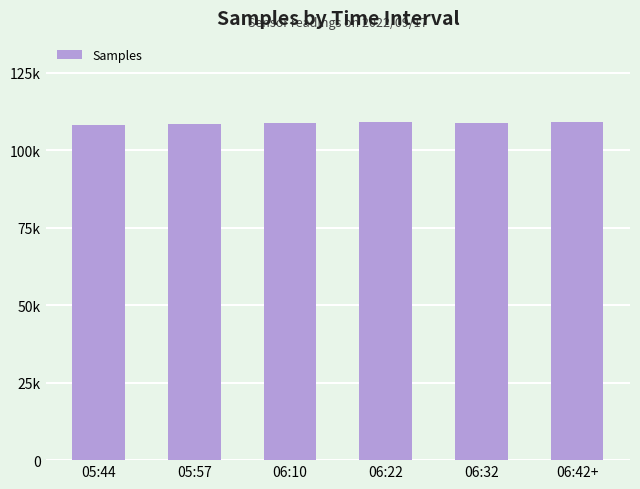

What is the label of the 3rd bar from the left?

06:10